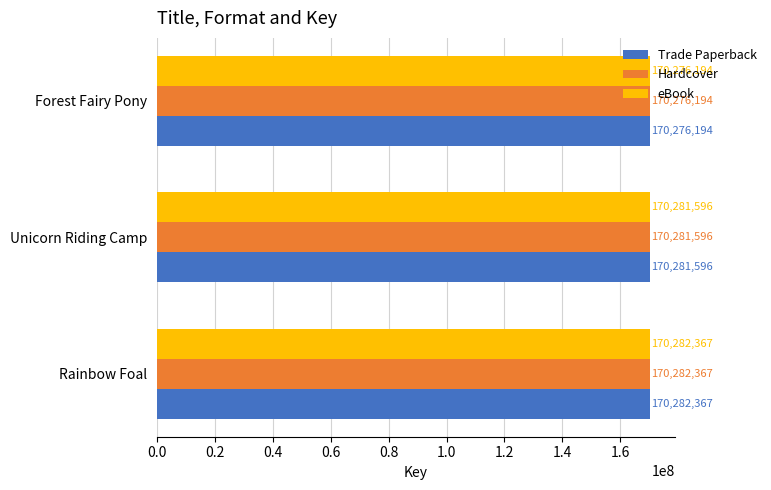

What value does the eBook series have at Rainbow Foal, to the nearest 10?

170282370